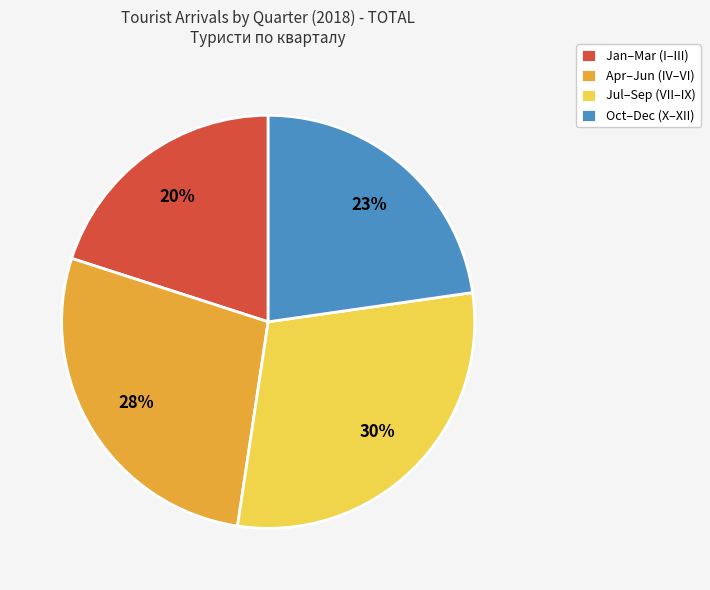

Between Oct–Dec (X–XII) and Jan–Mar (I–III), which is larger?

Oct–Dec (X–XII)